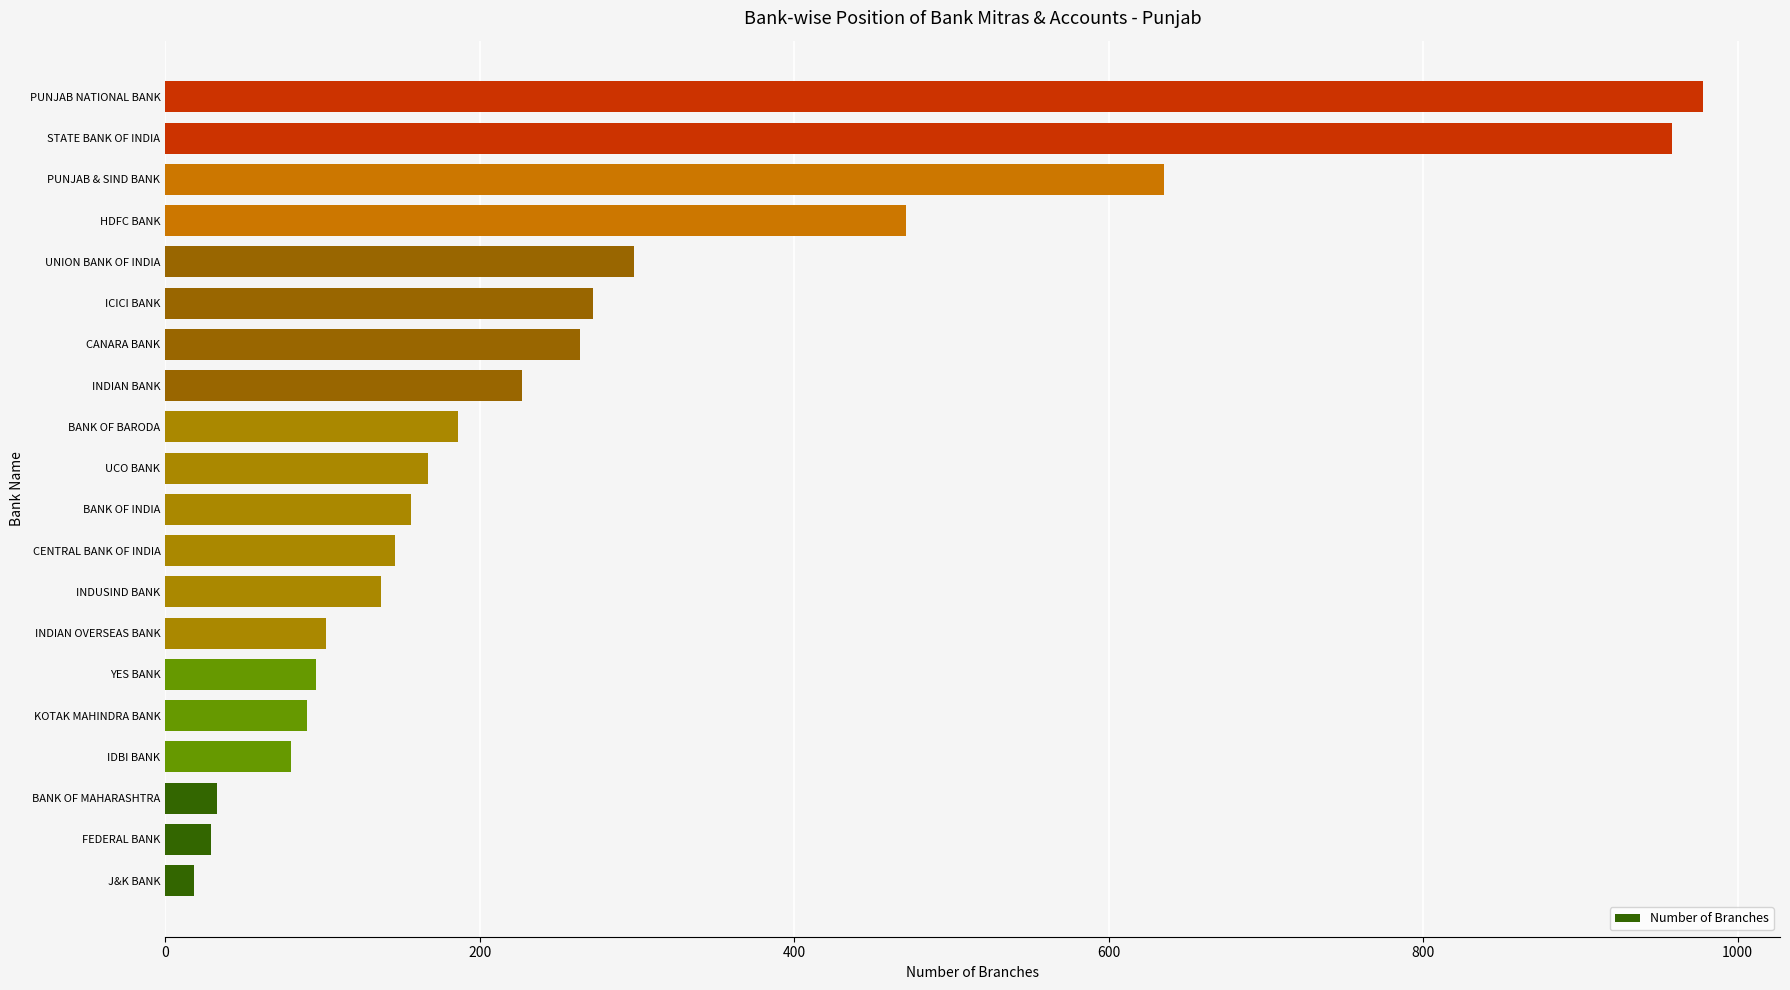

What is the sum of all values?

5343